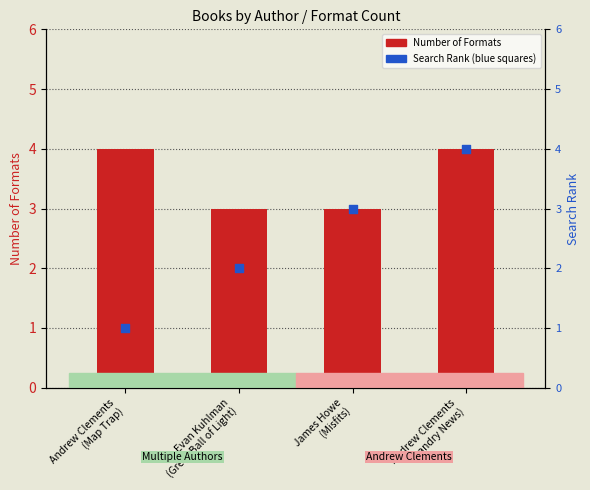

Which series has the largest total across all categories?

Number of Formats